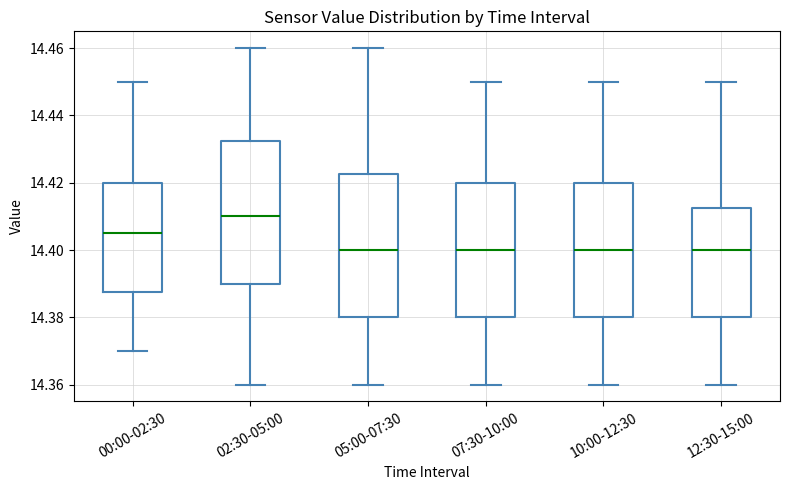

Reading left to right, read every box against the y-axis: the position of its median line, the range the box covers, and the ends of its whiskers. The values are not printed on the chart, so give them approximately, as read against the axis.

00:00-02:30: median 14.406, box 14.388 to 14.420, whiskers 14.370 to 14.450
02:30-05:00: median 14.410, box 14.390 to 14.432, whiskers 14.360 to 14.460
05:00-07:30: median 14.400, box 14.380 to 14.422, whiskers 14.360 to 14.460
07:30-10:00: median 14.400, box 14.380 to 14.420, whiskers 14.360 to 14.450
10:00-12:30: median 14.400, box 14.380 to 14.420, whiskers 14.360 to 14.450
12:30-15:00: median 14.400, box 14.380 to 14.412, whiskers 14.360 to 14.450